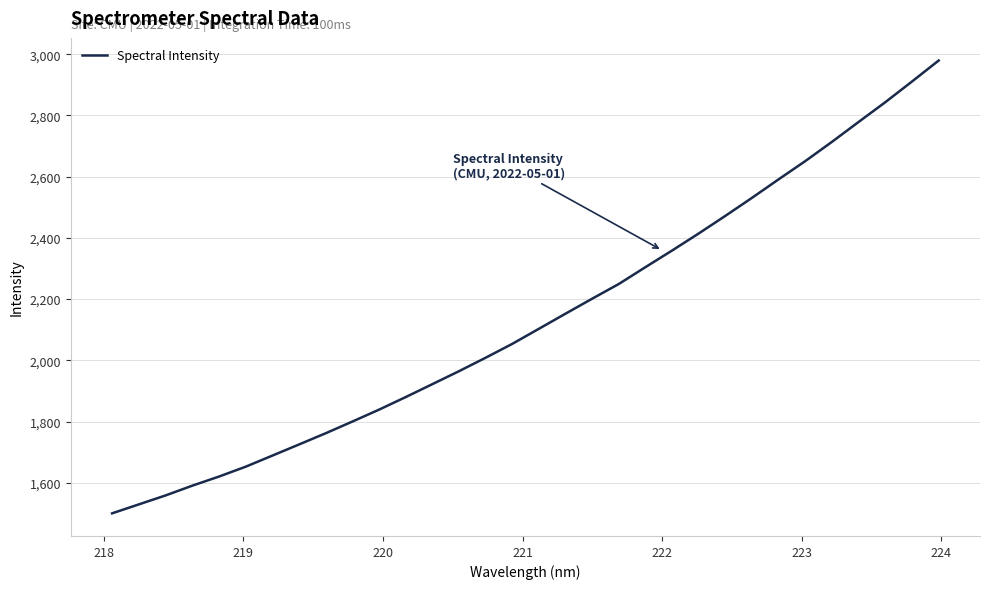

What is the difference between the maximum and minimum values?

1479.3